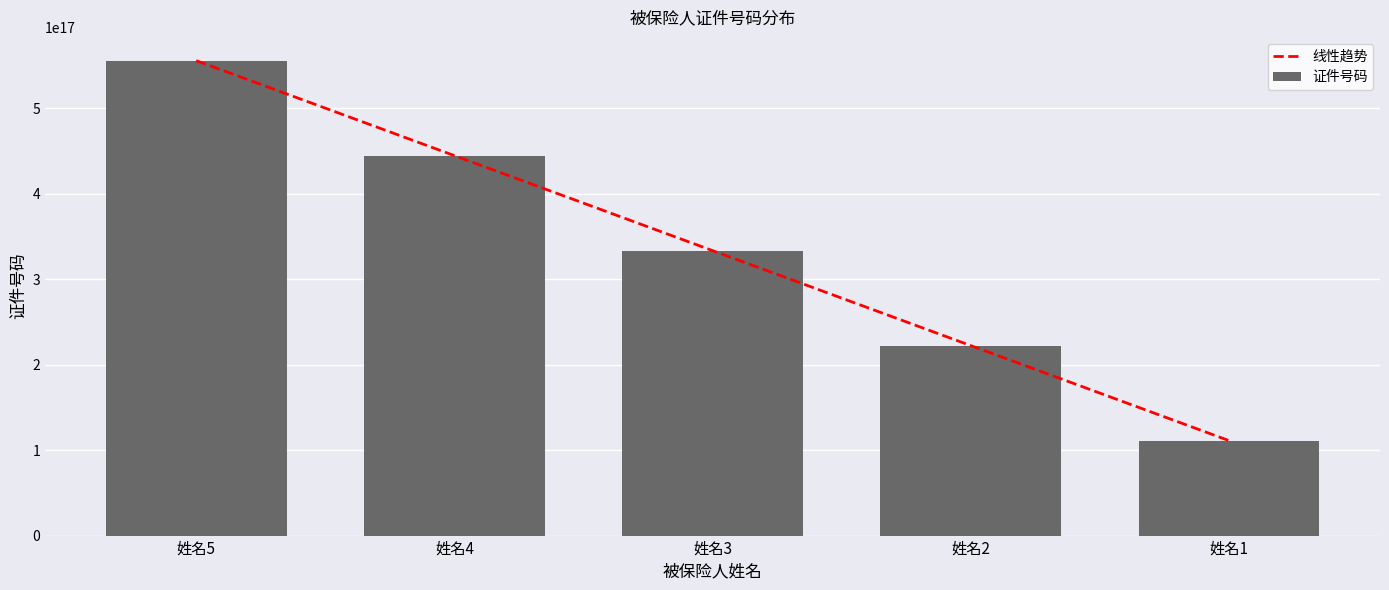

The value of 线性趋势 at 姓名1 is 111111198101010688. True or false?

True